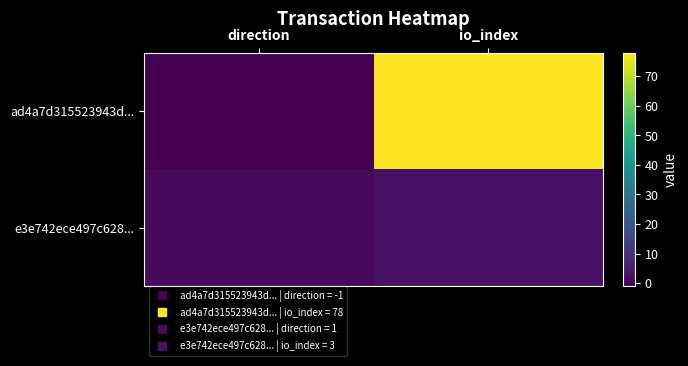

Reading left to right, list all the values displayed in this chart.

ad4a7d315523943d...: direction=-1	io_index=78
e3e742ece497c628...: direction=1	io_index=3